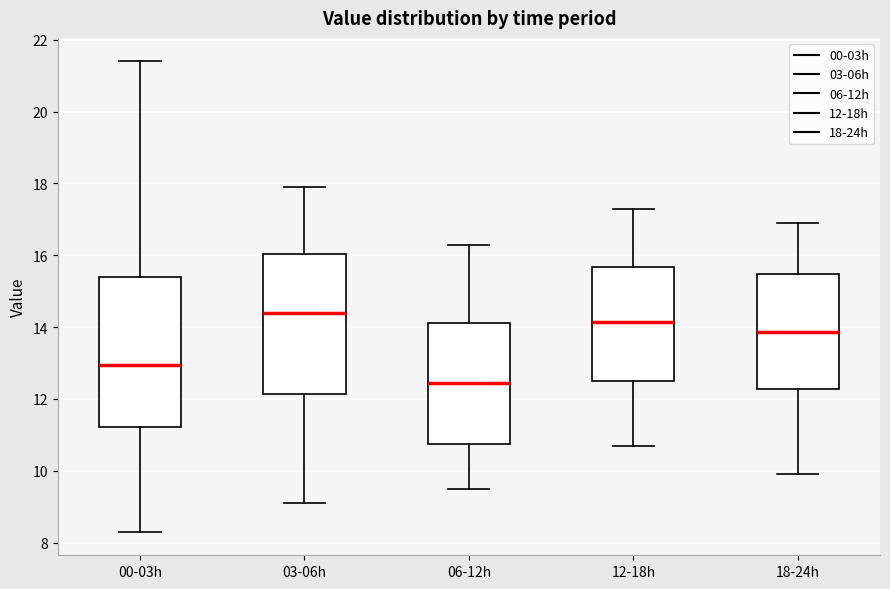

Reading left to right, read every box against the y-axis: the position of its median line, the range the box covers, and the ends of its whiskers. The values are not printed on the chart, so give them approximately, as read against the axis.

00-03h: median 13.0, box 11.2 to 15.4, whiskers 8.4 to 21.4
03-06h: median 14.4, box 12.2 to 16.0, whiskers 9.2 to 18.0
06-12h: median 12.4, box 10.8 to 14.2, whiskers 9.6 to 16.4
12-18h: median 14.2, box 12.6 to 15.6, whiskers 10.8 to 17.4
18-24h: median 13.8, box 12.2 to 15.4, whiskers 10.0 to 17.0